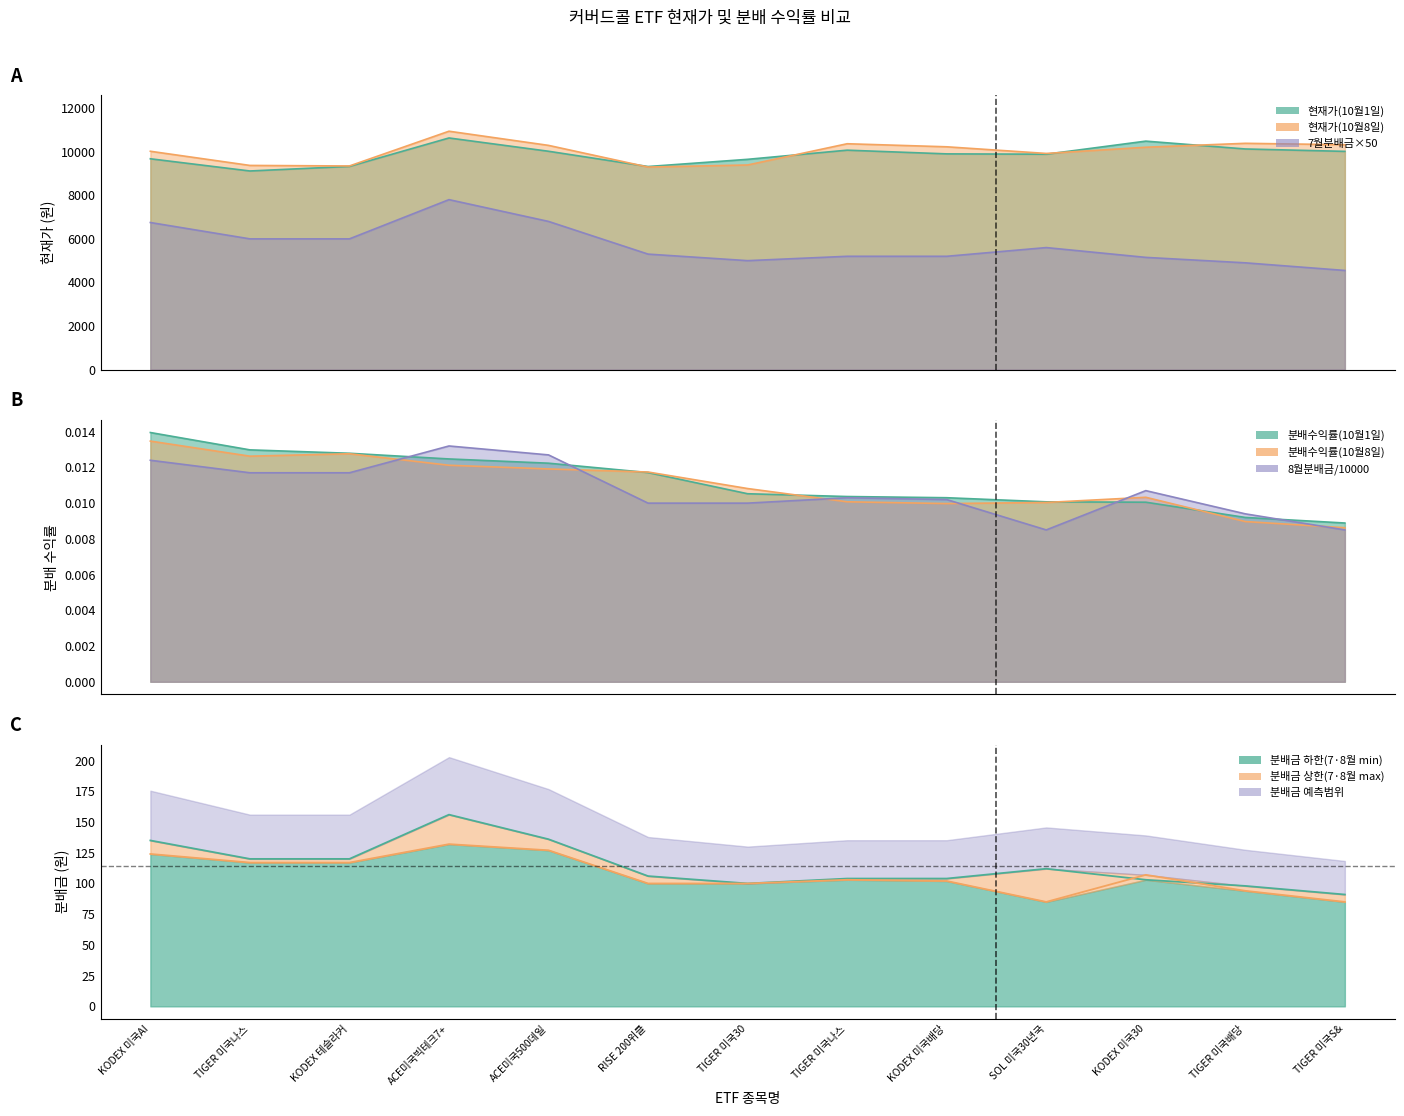

True or false: 8월분배금 has more than 2 interior local peaks.

True